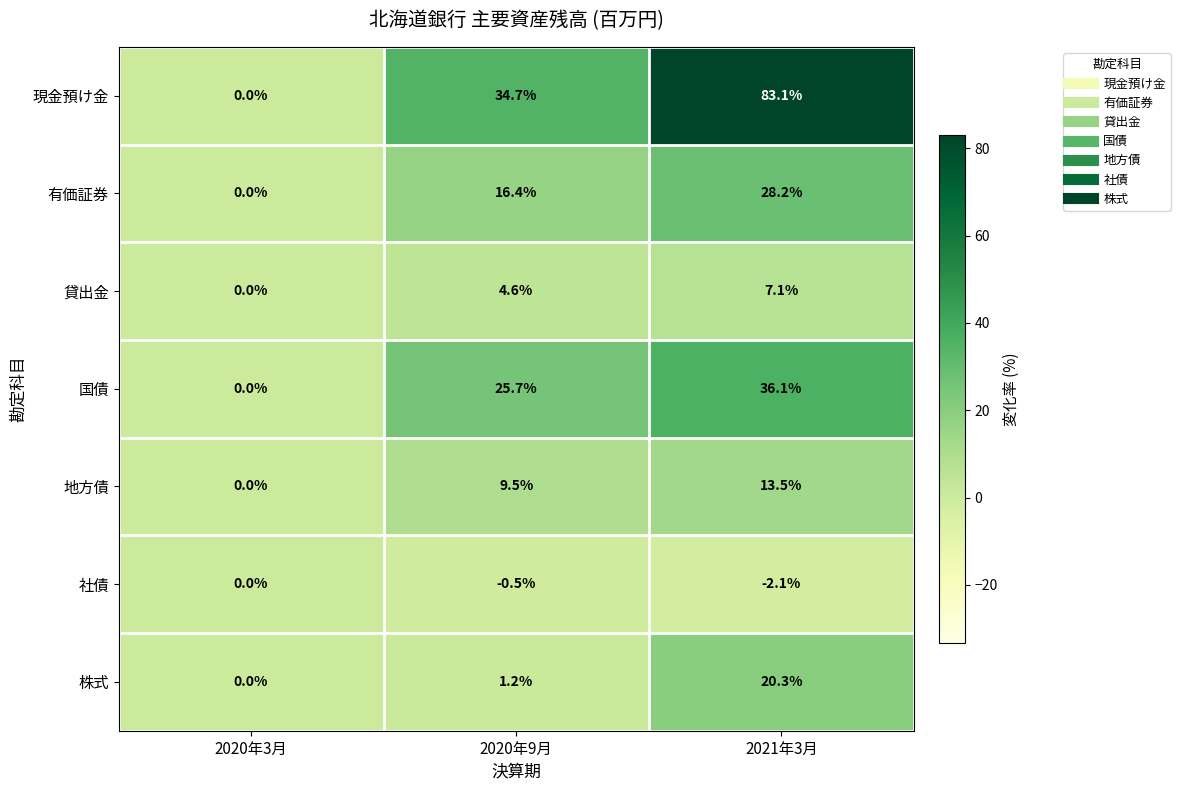

At which label is 株式 closest to 10?

2020年9月